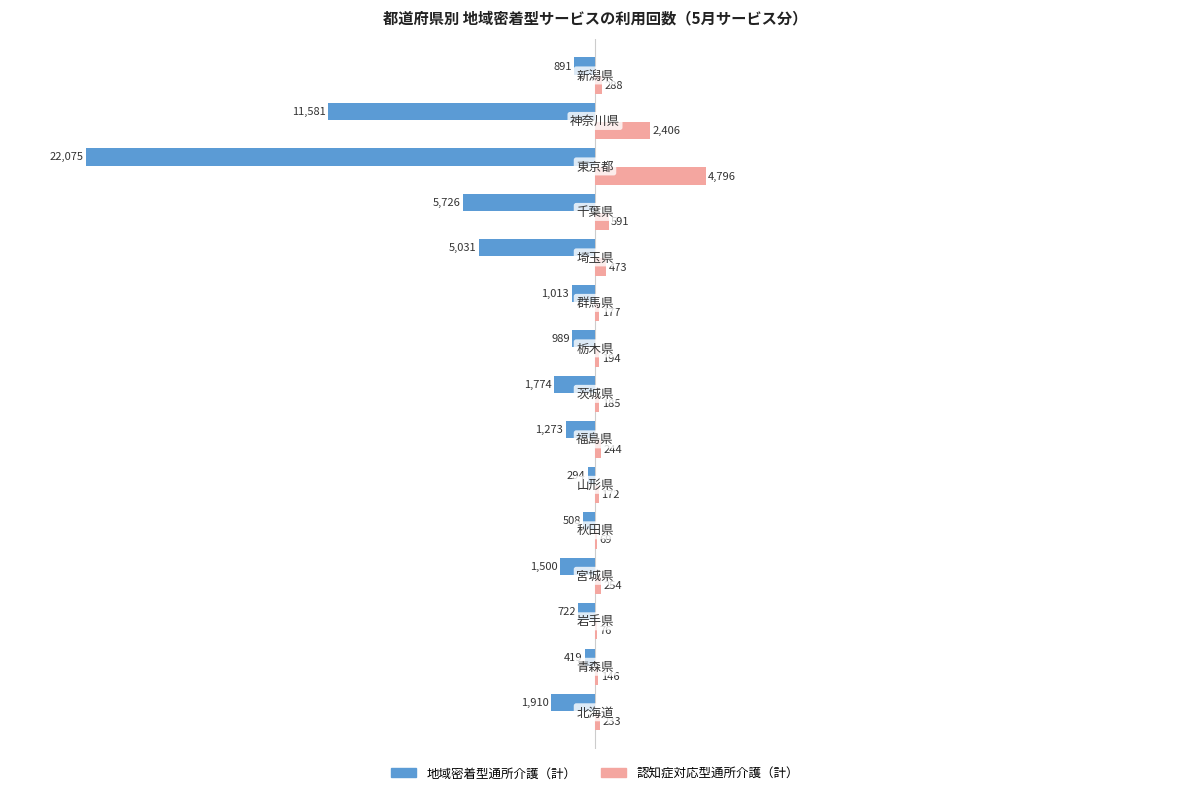

How many bars are there in each group?

2